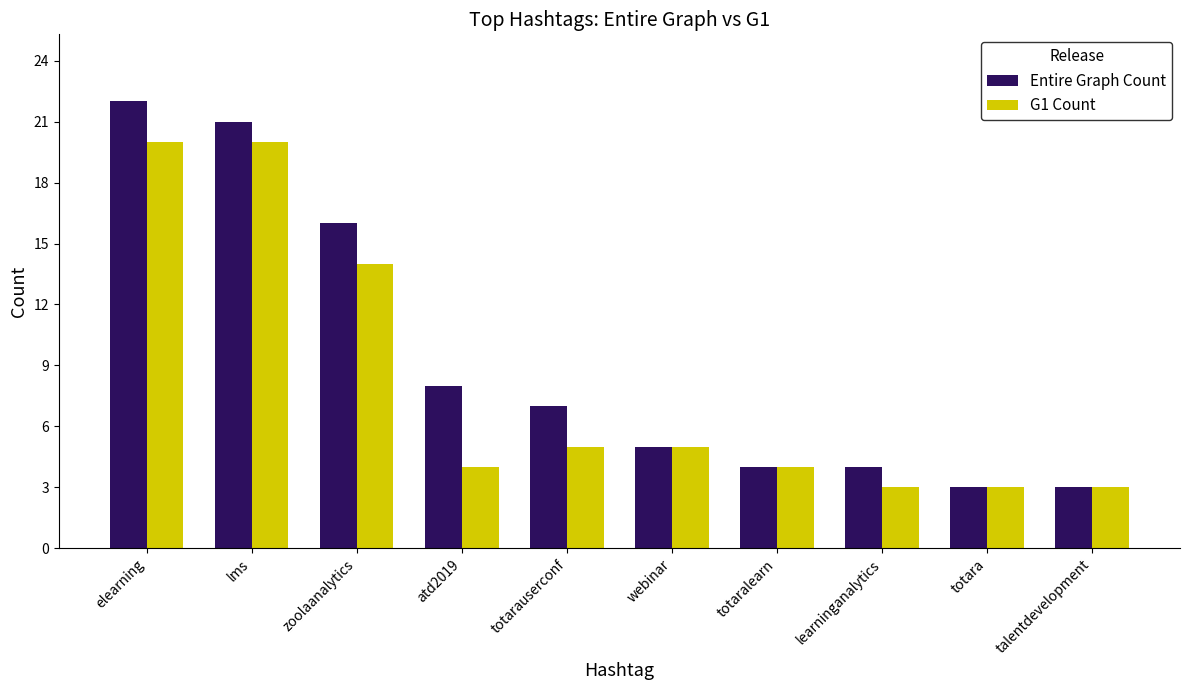

Is it true that Entire Graph Count equals 2 at webinar?

False